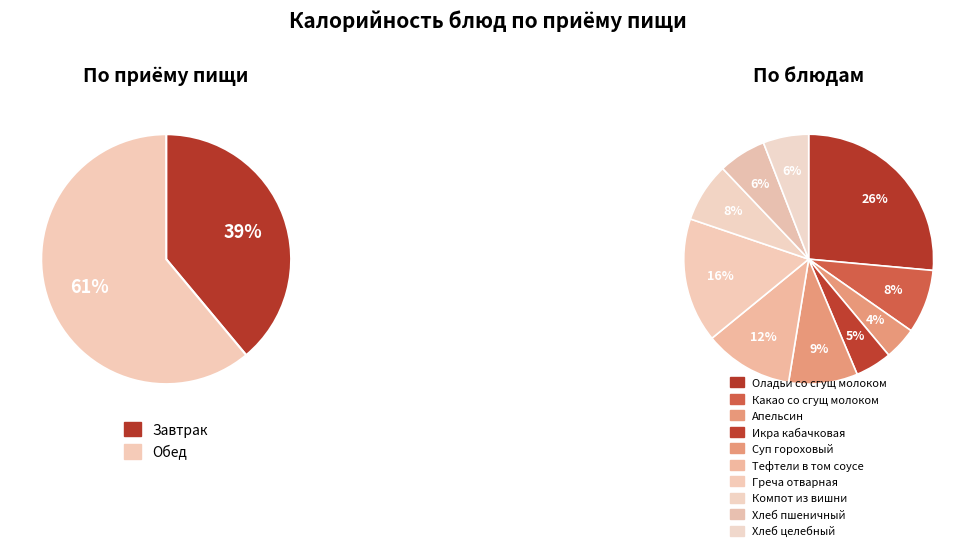

Count the number of slices in the pie.

10